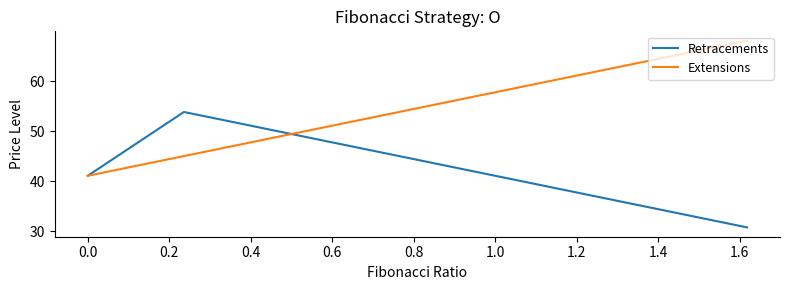

Which series has the largest total across all categories?

Extensions